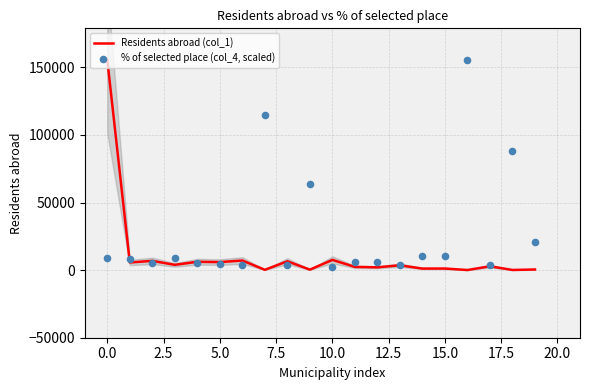

Is the value of % of selected place (col_4, scaled) at 2.5 greater than the value of Residents abroad (col_1) at 15?

Yes